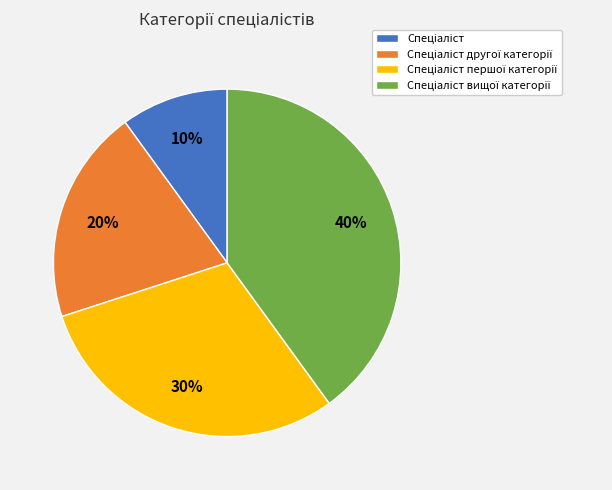

Is there any slice that represents more than half of the pie?

No